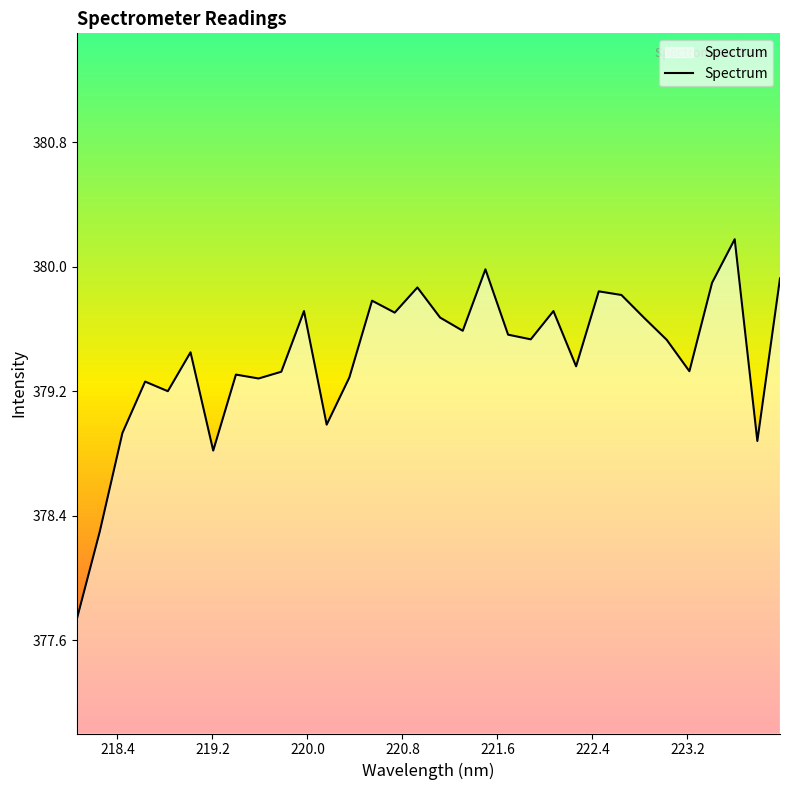

What is the maximum value shown in the chart?

380.2